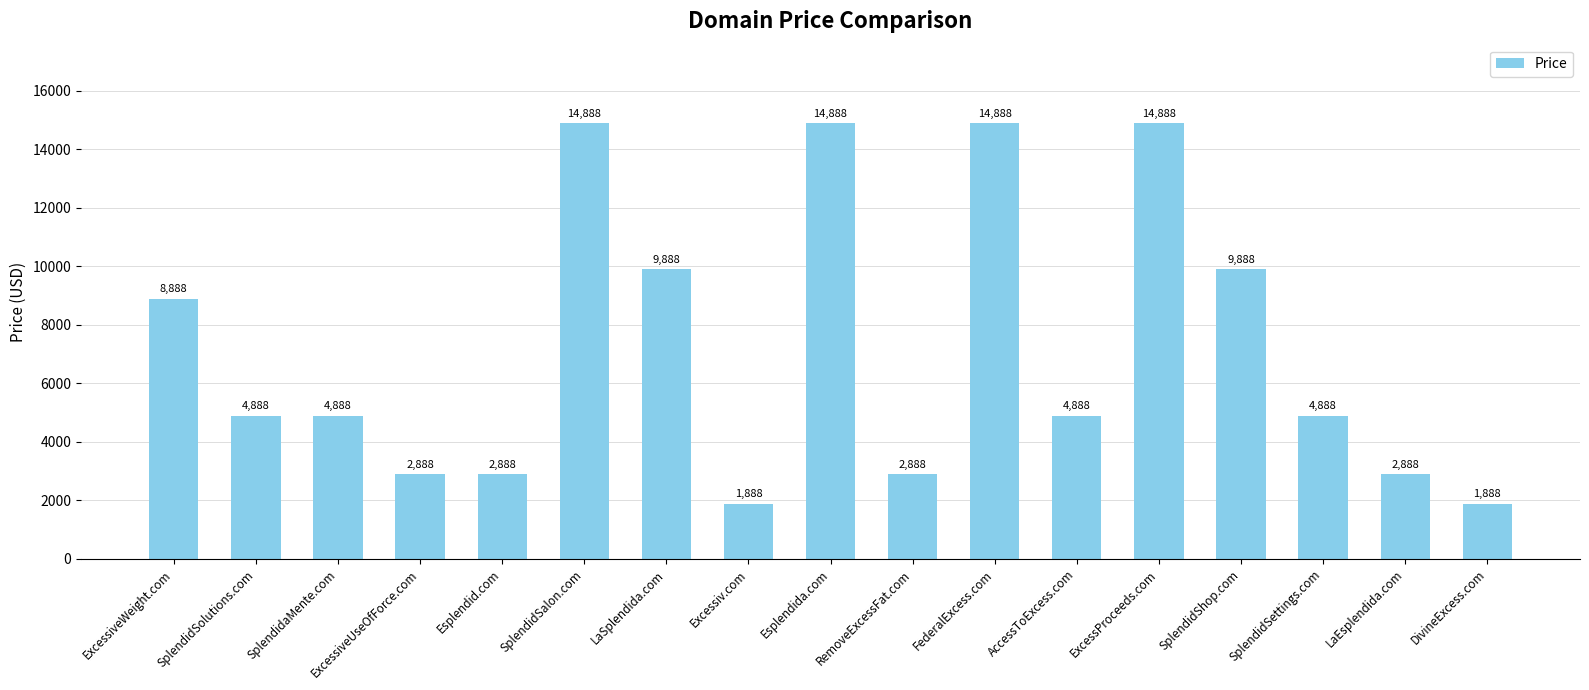

What position from the left is Excessiv.com?

8